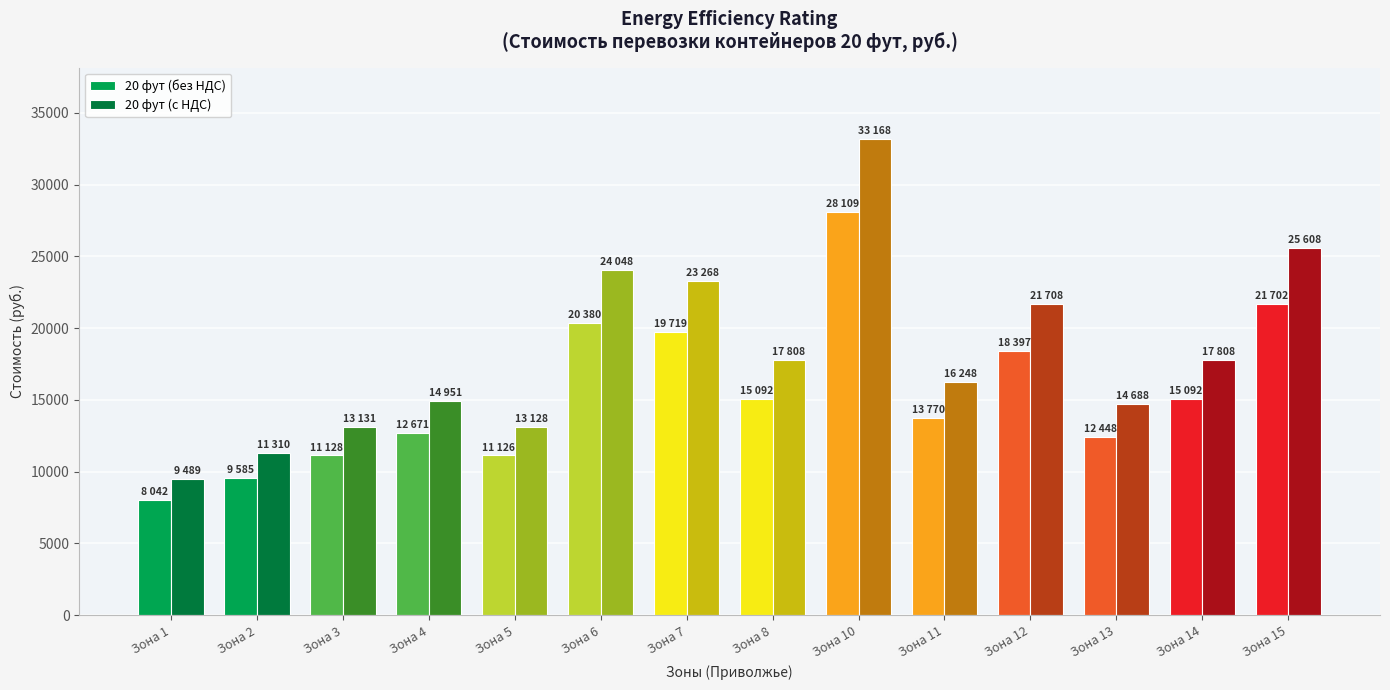

What is the value of the 20 фут (с НДС) bar at the 5th from the left?

13128.7